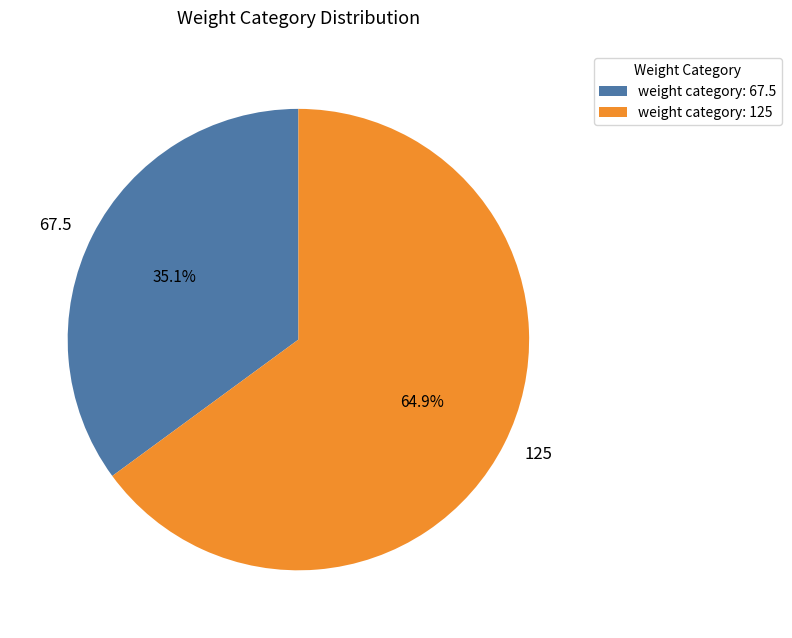

To the nearest percent, what is the difference between the 67.5 and 125 slice percentages?

30%